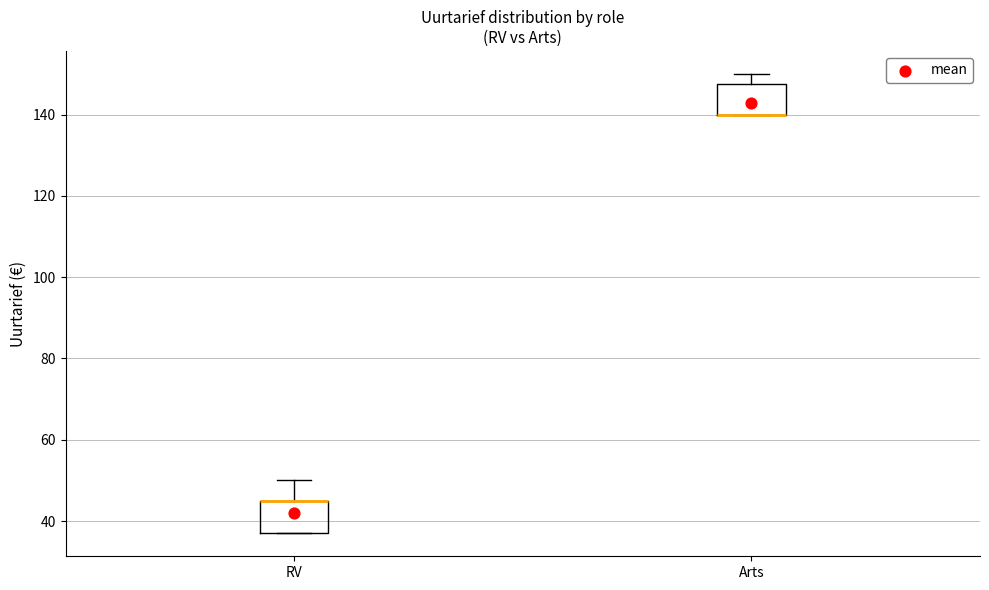

Reading left to right, read every box against the y-axis: the position of its median line, the range the box covers, and the ends of its whiskers. The values are not printed on the chart, so give them approximately, as read against the axis.

RV: median 46 (drawn on the box's upper edge), box 38 to 46, whiskers 38 to 50
Arts: median 140 (drawn on the box's lower edge), box 140 to 148, whiskers 140 to 150